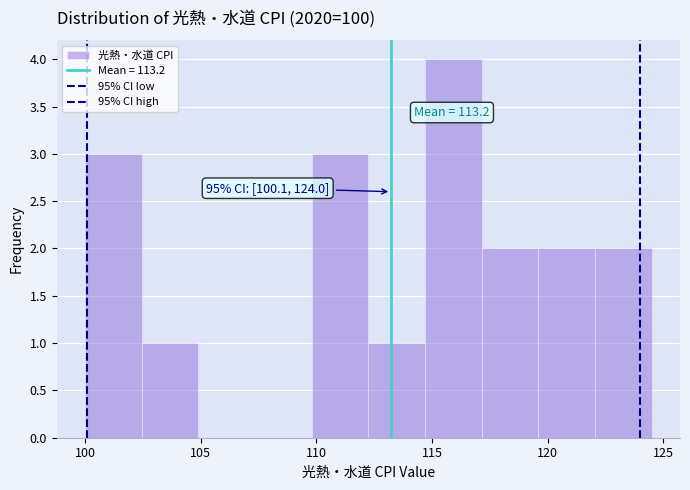

Over which range of the x-axis is the bar tallest?

114.70 to 117.15